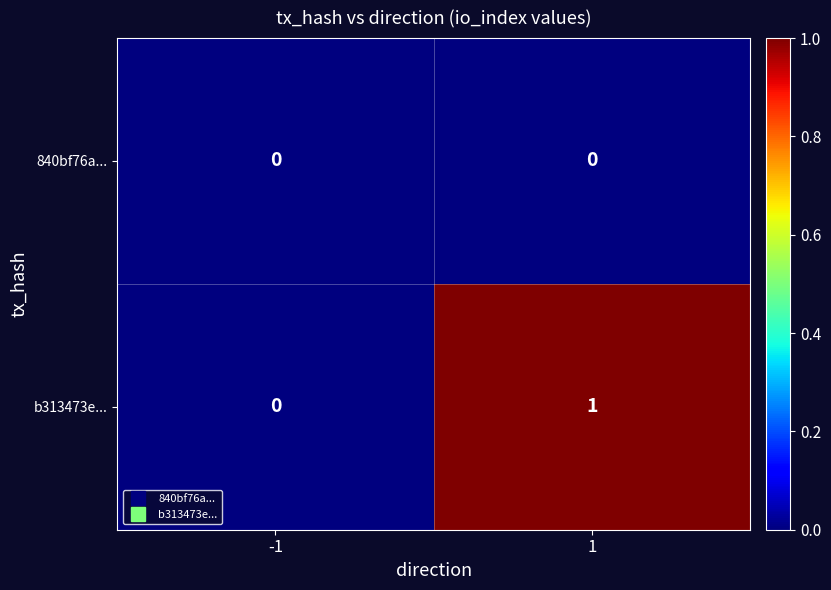

Reading left to right, transcribe all the data shown in this chart.

840bf76a...: 0	0
b313473e...: 0	1